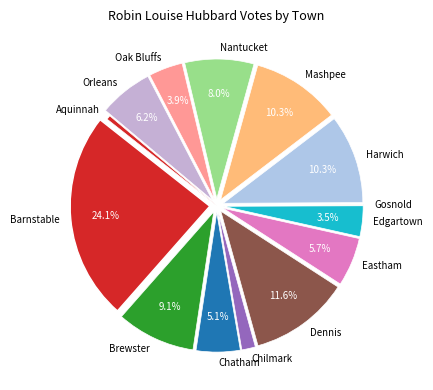

To the nearest percent, what portion does Dennis represent?

12%